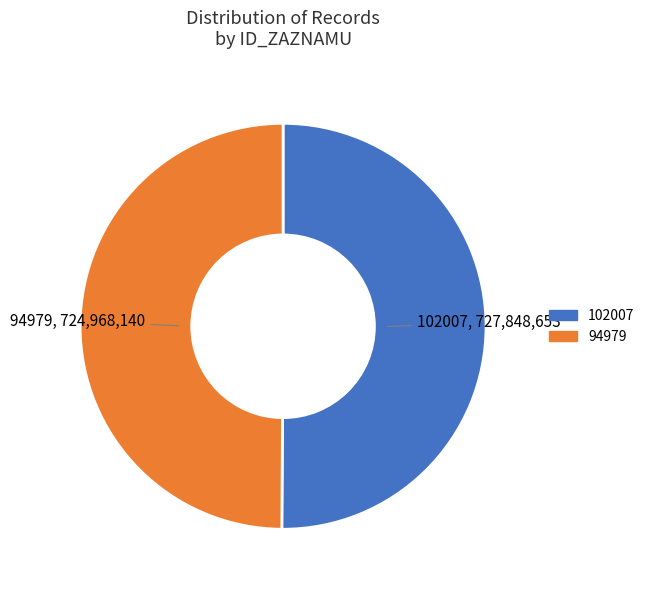

Is it true that 94979 is 50% of the pie?

True